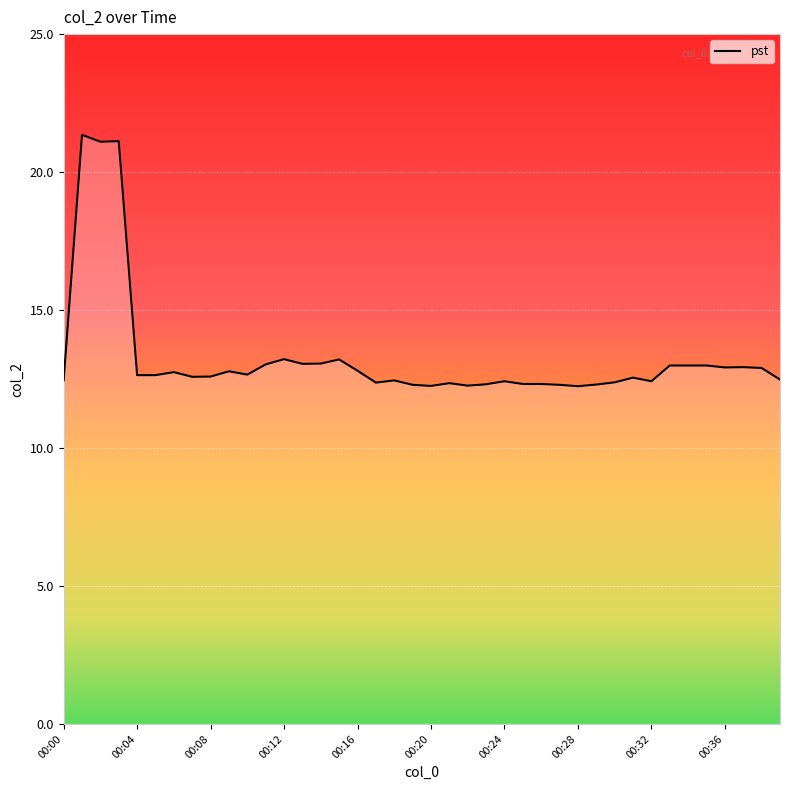

What is the smallest value displayed?

12.2